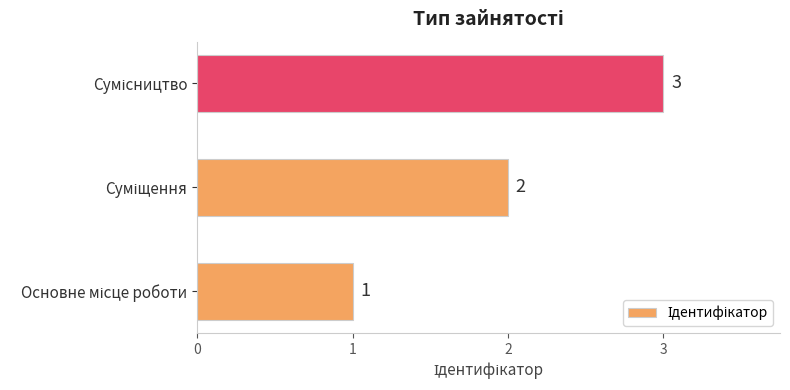

What is the greatest value displayed?

3